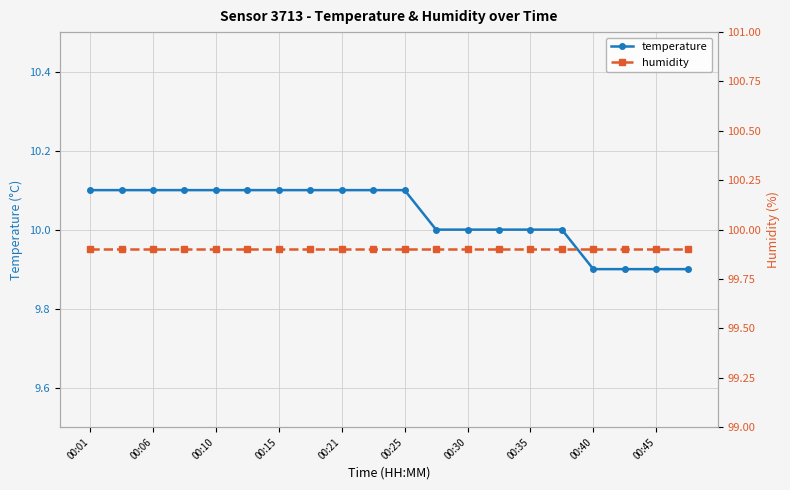

What position from the left is 17?

18